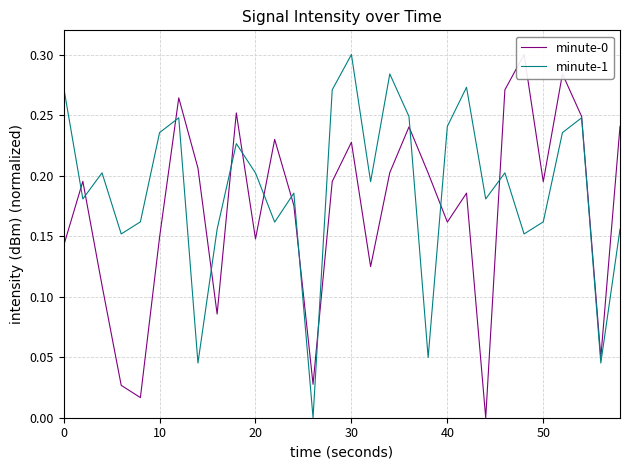

The value of minute-1 at 40 is 0.1. True or false?

False